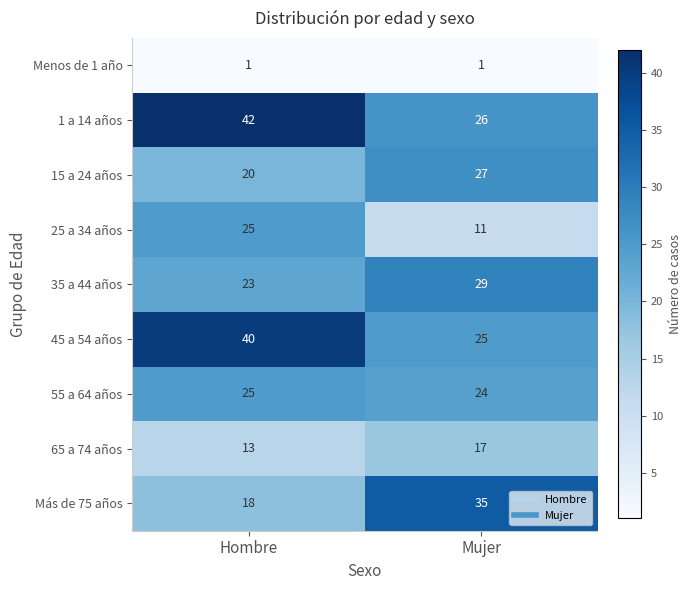

At which label does 35 a 44 años reach its peak?

Mujer